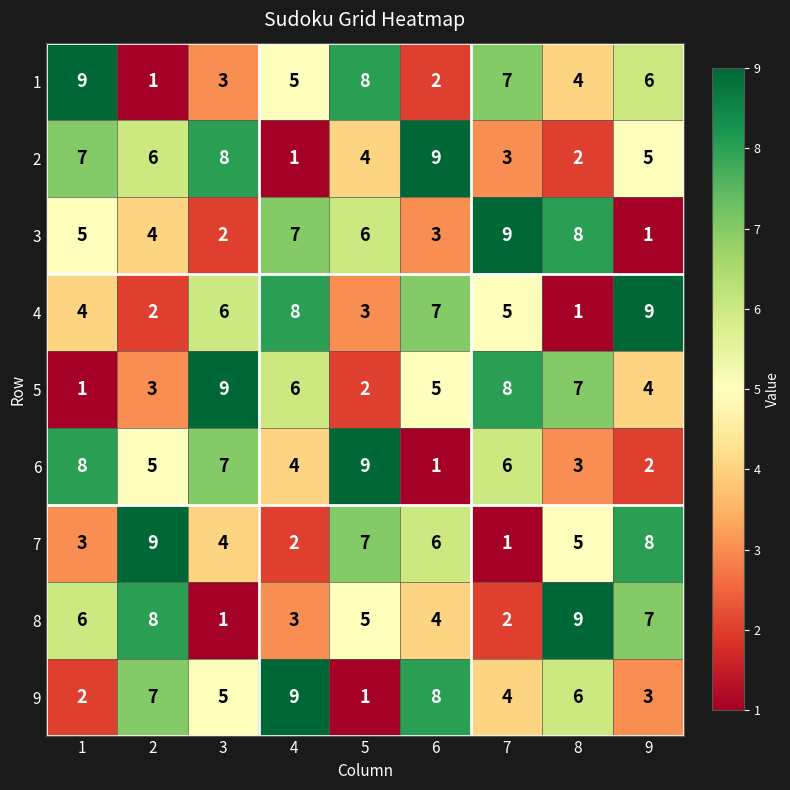

What is the total value across all series at 4?

45